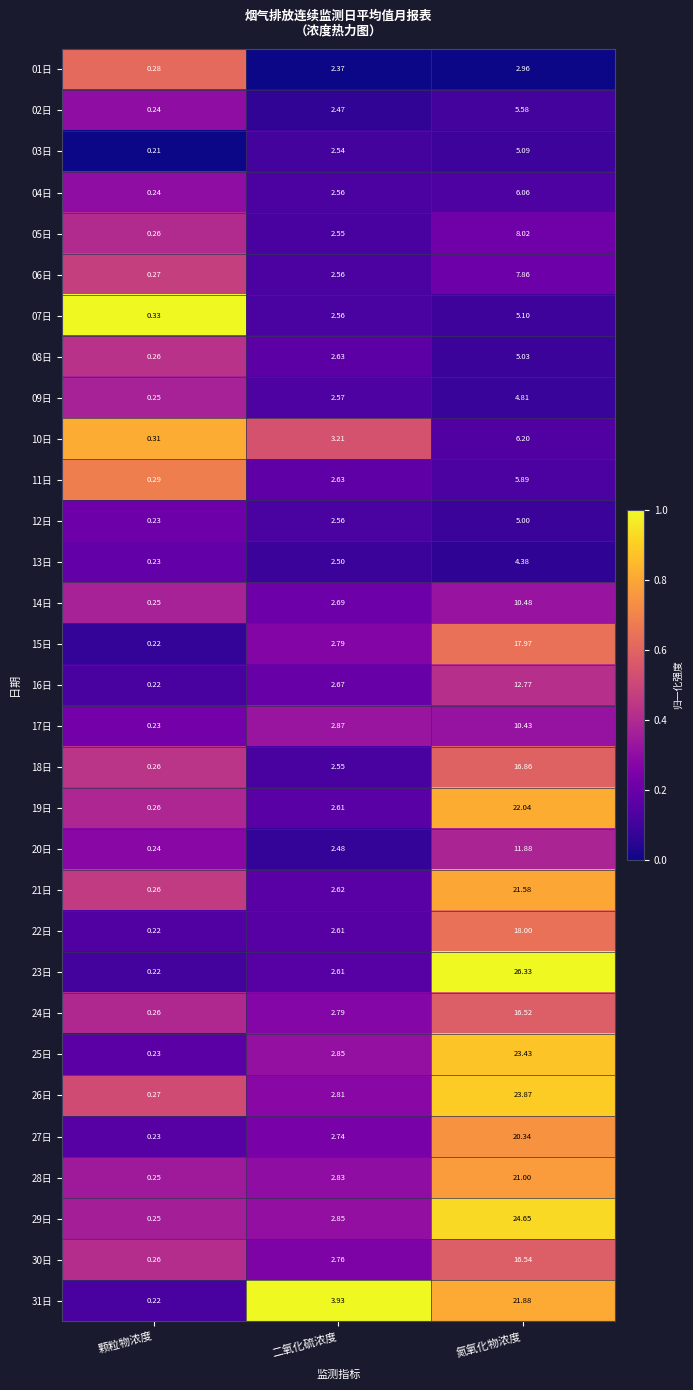

List the labels in order of 10日 value, largest first.

氮氧化物浓度, 二氧化硫浓度, 颗粒物浓度